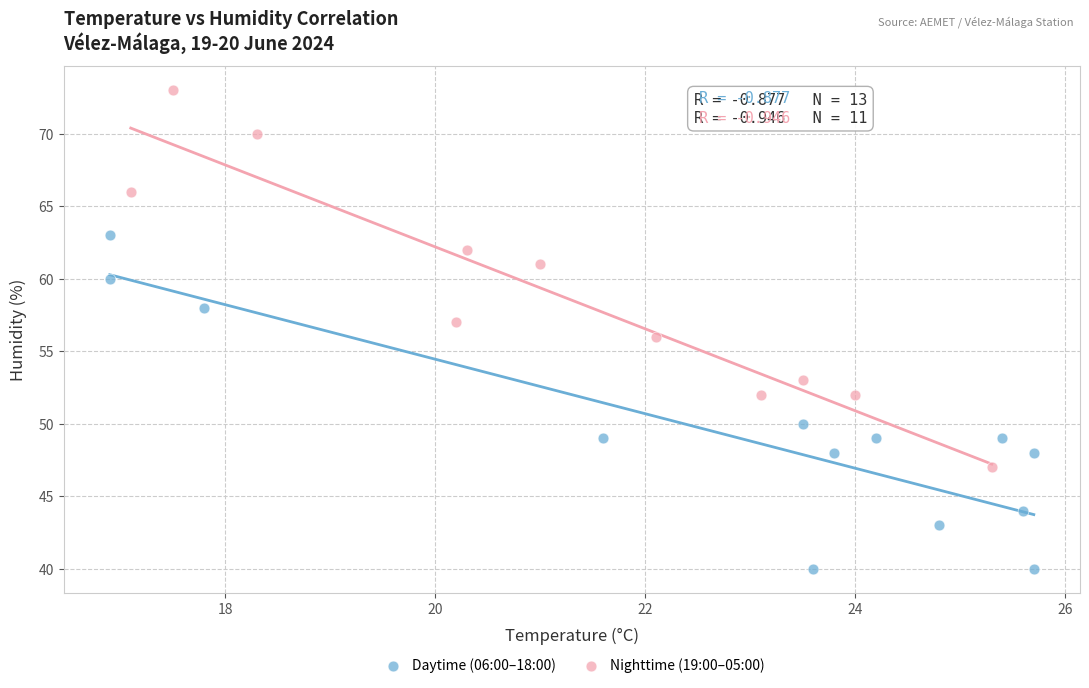

Which series reaches the minimum Y coordinate?

Daytime (06:00–18:00)